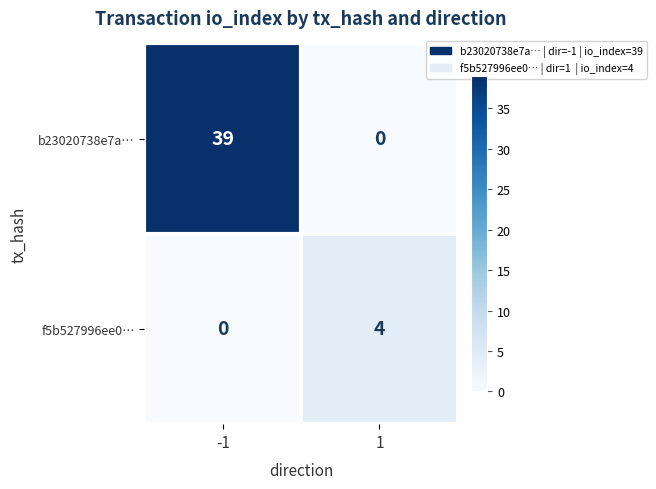

How many positive values does the f5b527996ee0… series have?

1